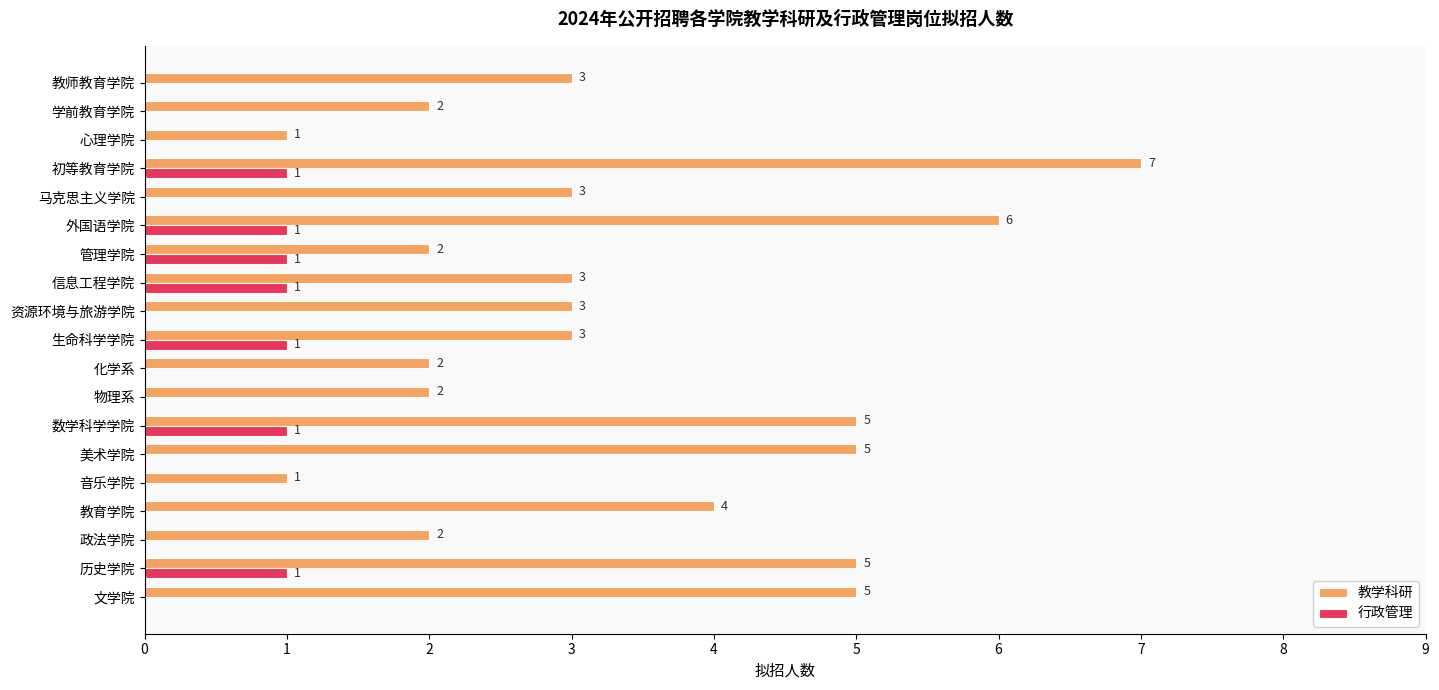

What is the total value across all series at 美术学院?

5